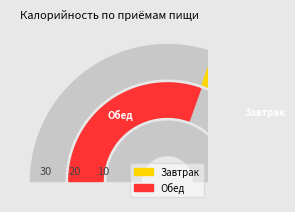

What percentage is the Завтрак slice, to the nearest percent?

39%